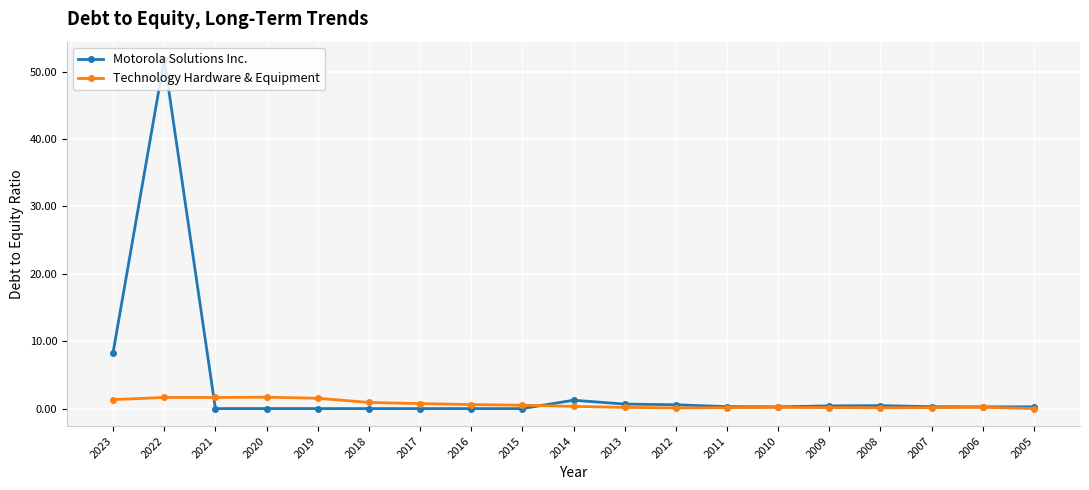

Between 2023 and 2012, which series saw the biggest shift?

Motorola Solutions Inc.